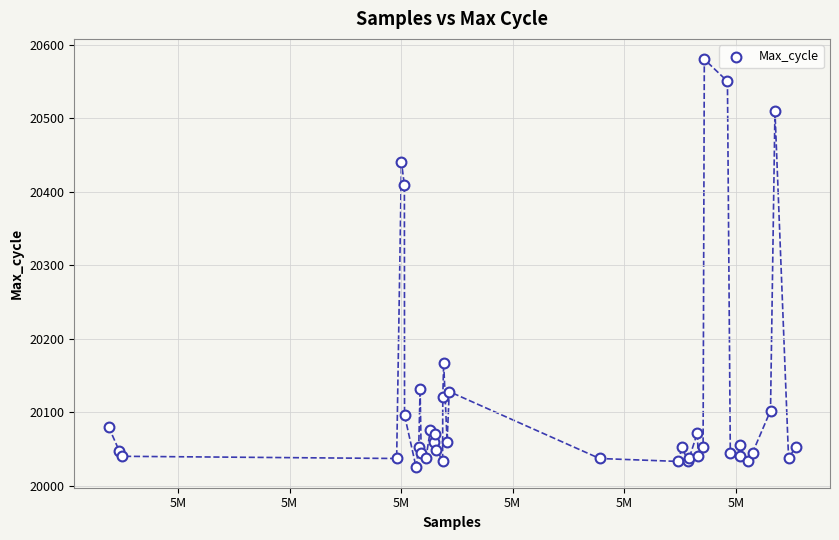

What Y value in the scatter plot is closest to 20302?

20409